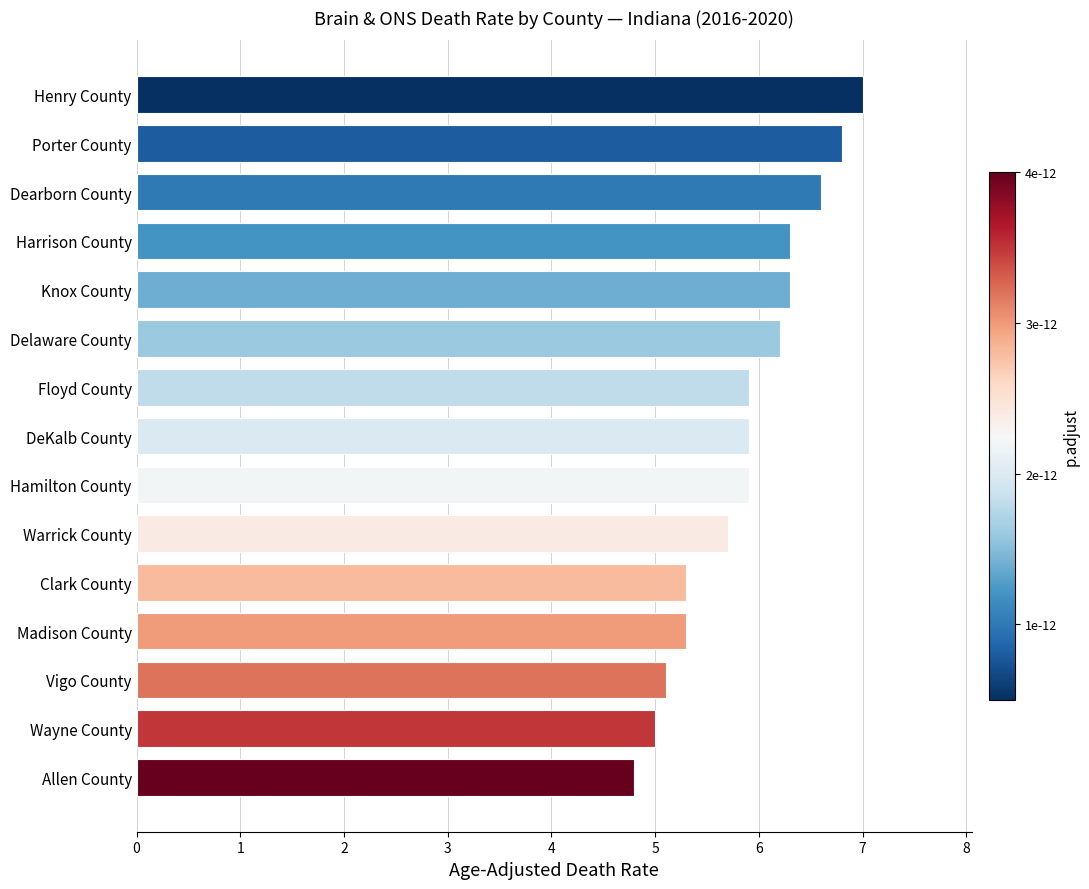

True or false: the data shows 2.7 at Dearborn County.

False